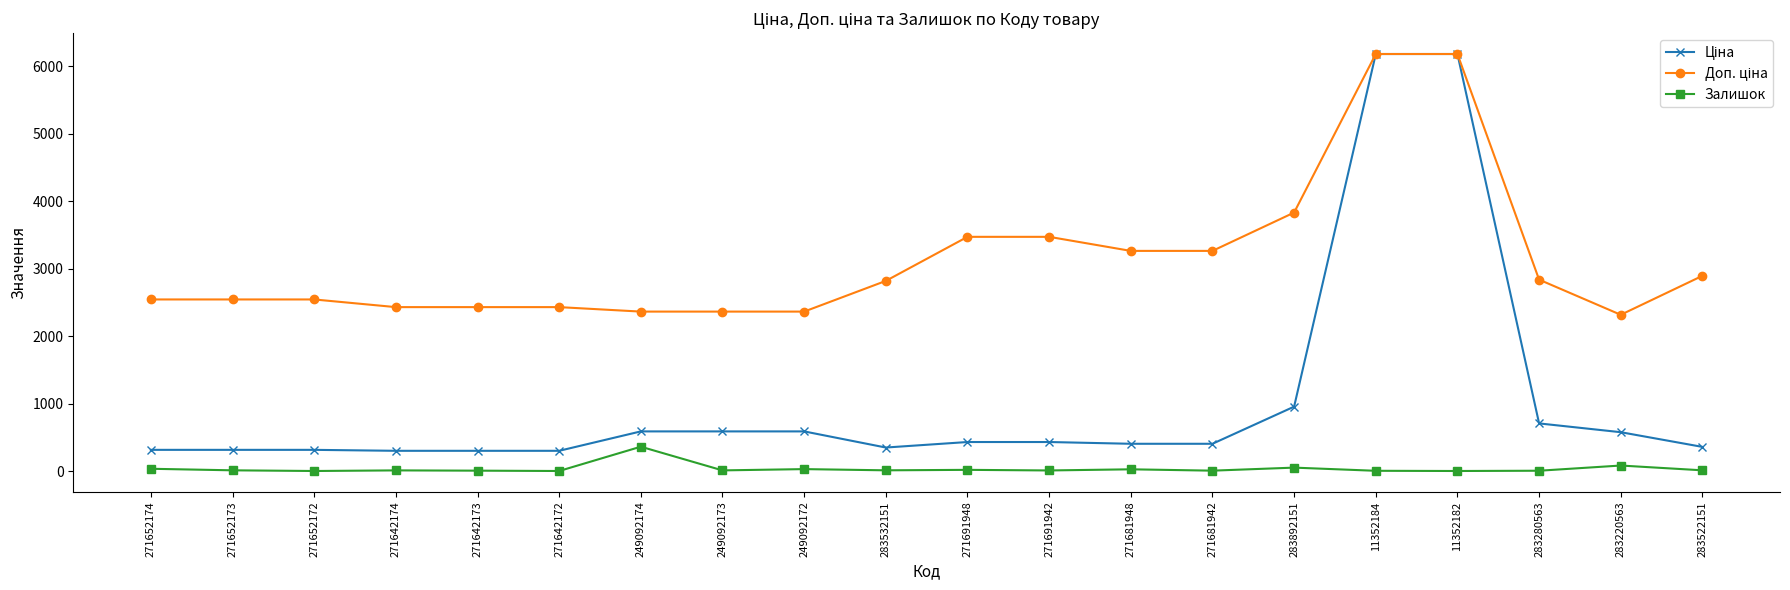

At how many categories does at least one series exceed 638?

20